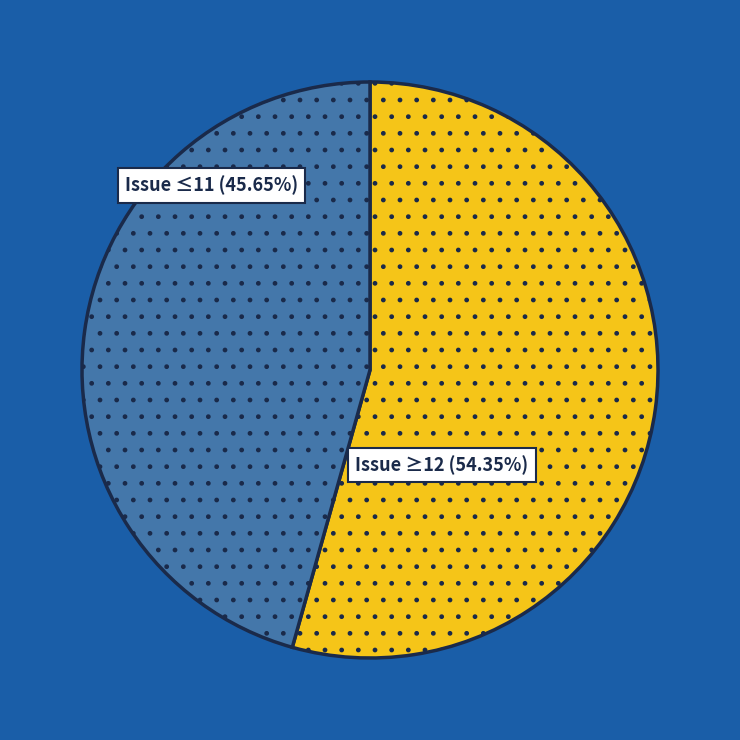

Is there a majority slice in this chart?

Yes